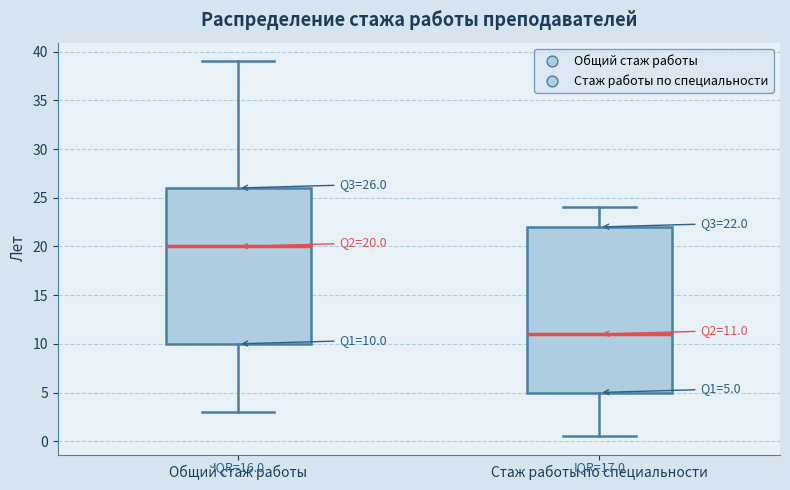

Which box is the tallest, from its lower edge to its upper edge?

Стаж работы по специальности